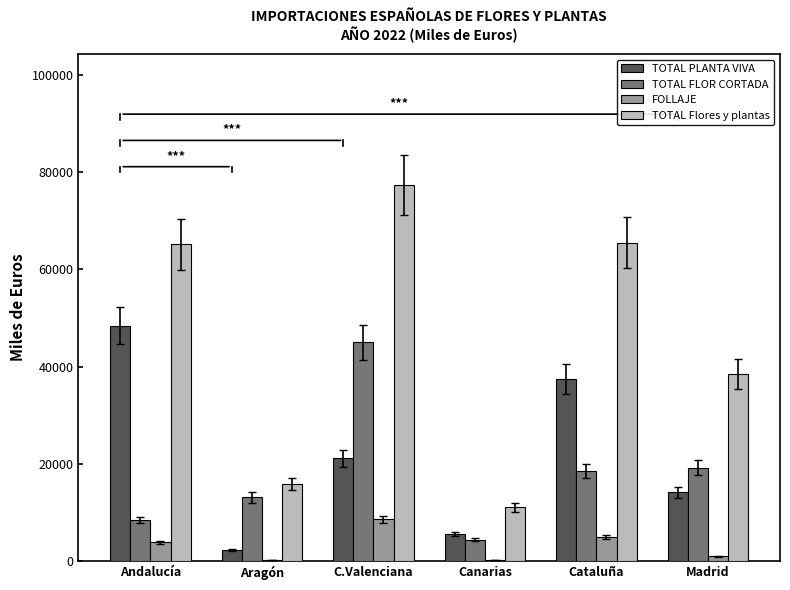

Which series has the widest spread of values?

TOTAL Flores y plantas